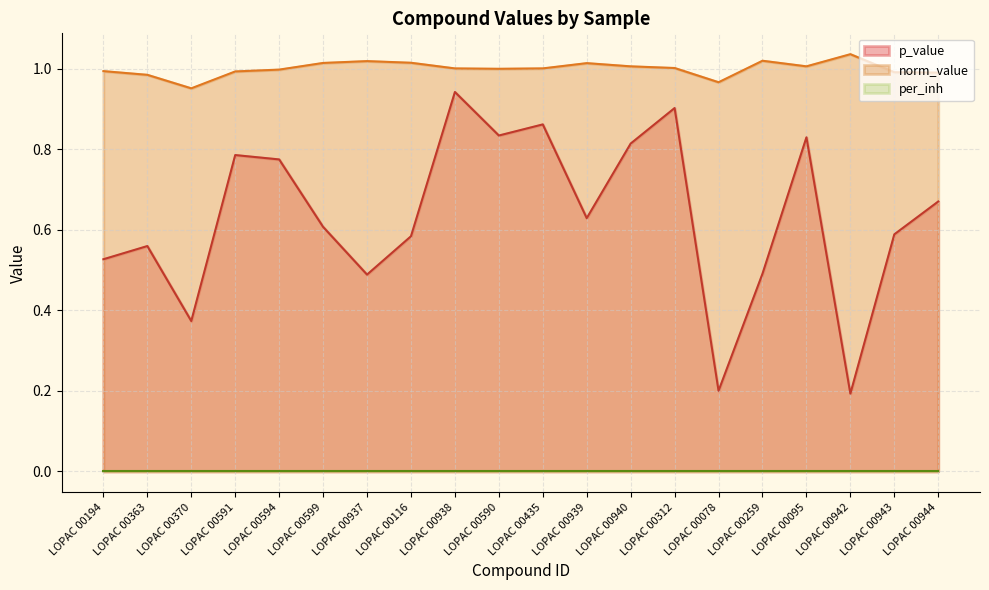

What is the difference between the highest and lowest values at LOPAC 00116?

0.4